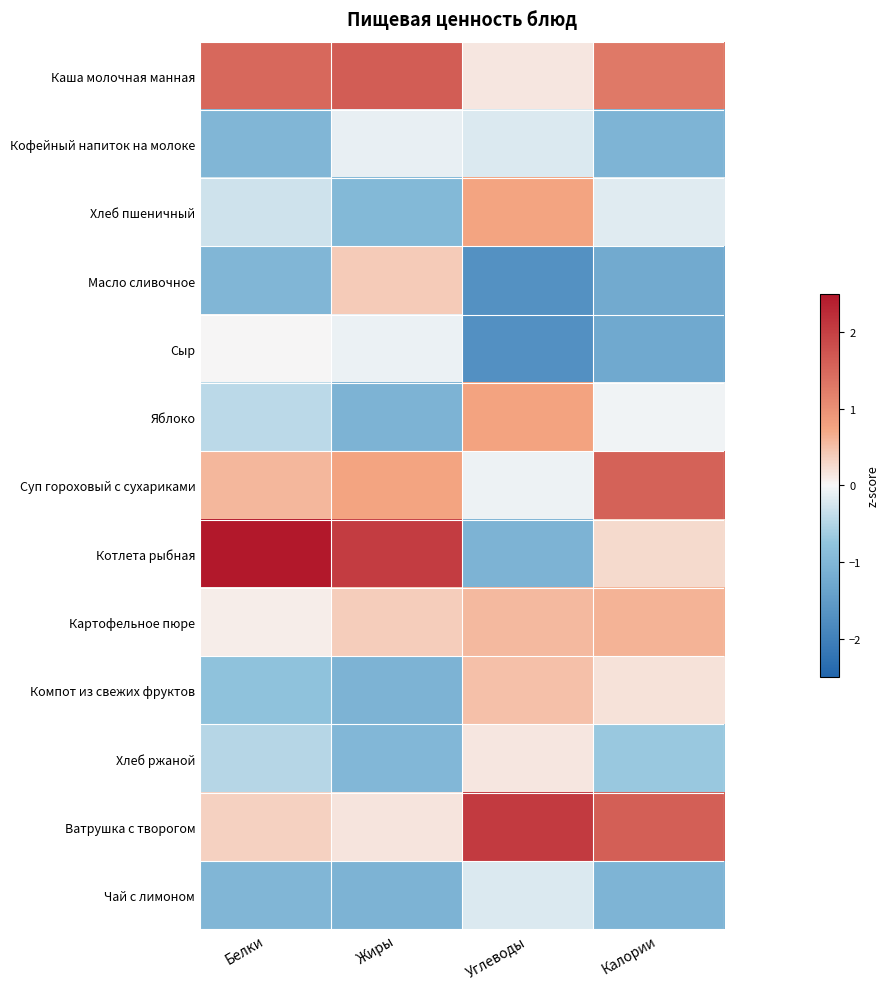

Which series has the largest total across all categories?

Каша молочная манная